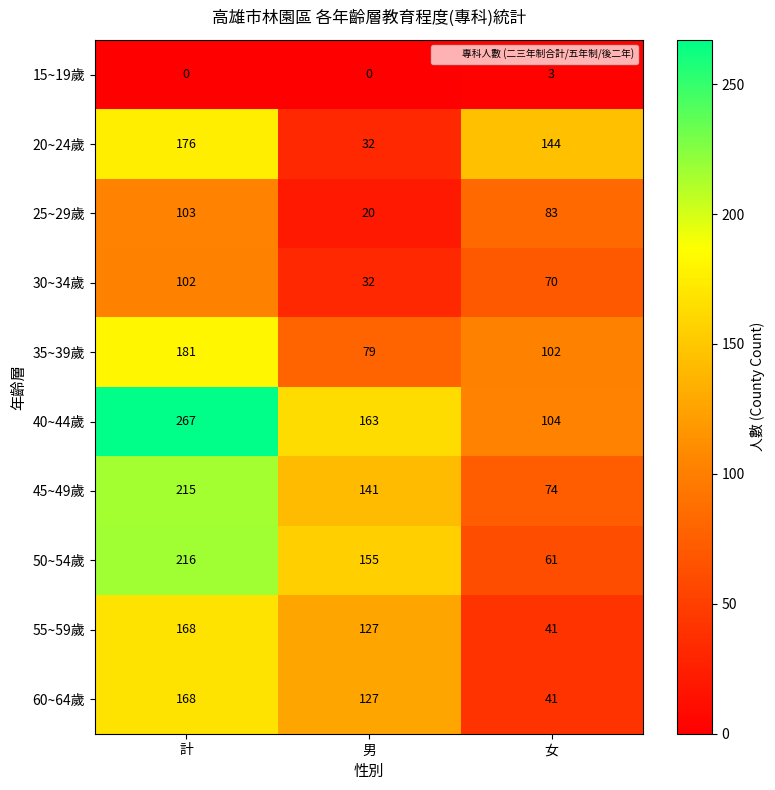

What is the total value across all series at 計?

1596